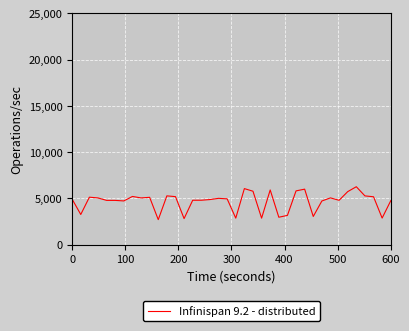

What is the maximum value shown in the chart?

6269.3